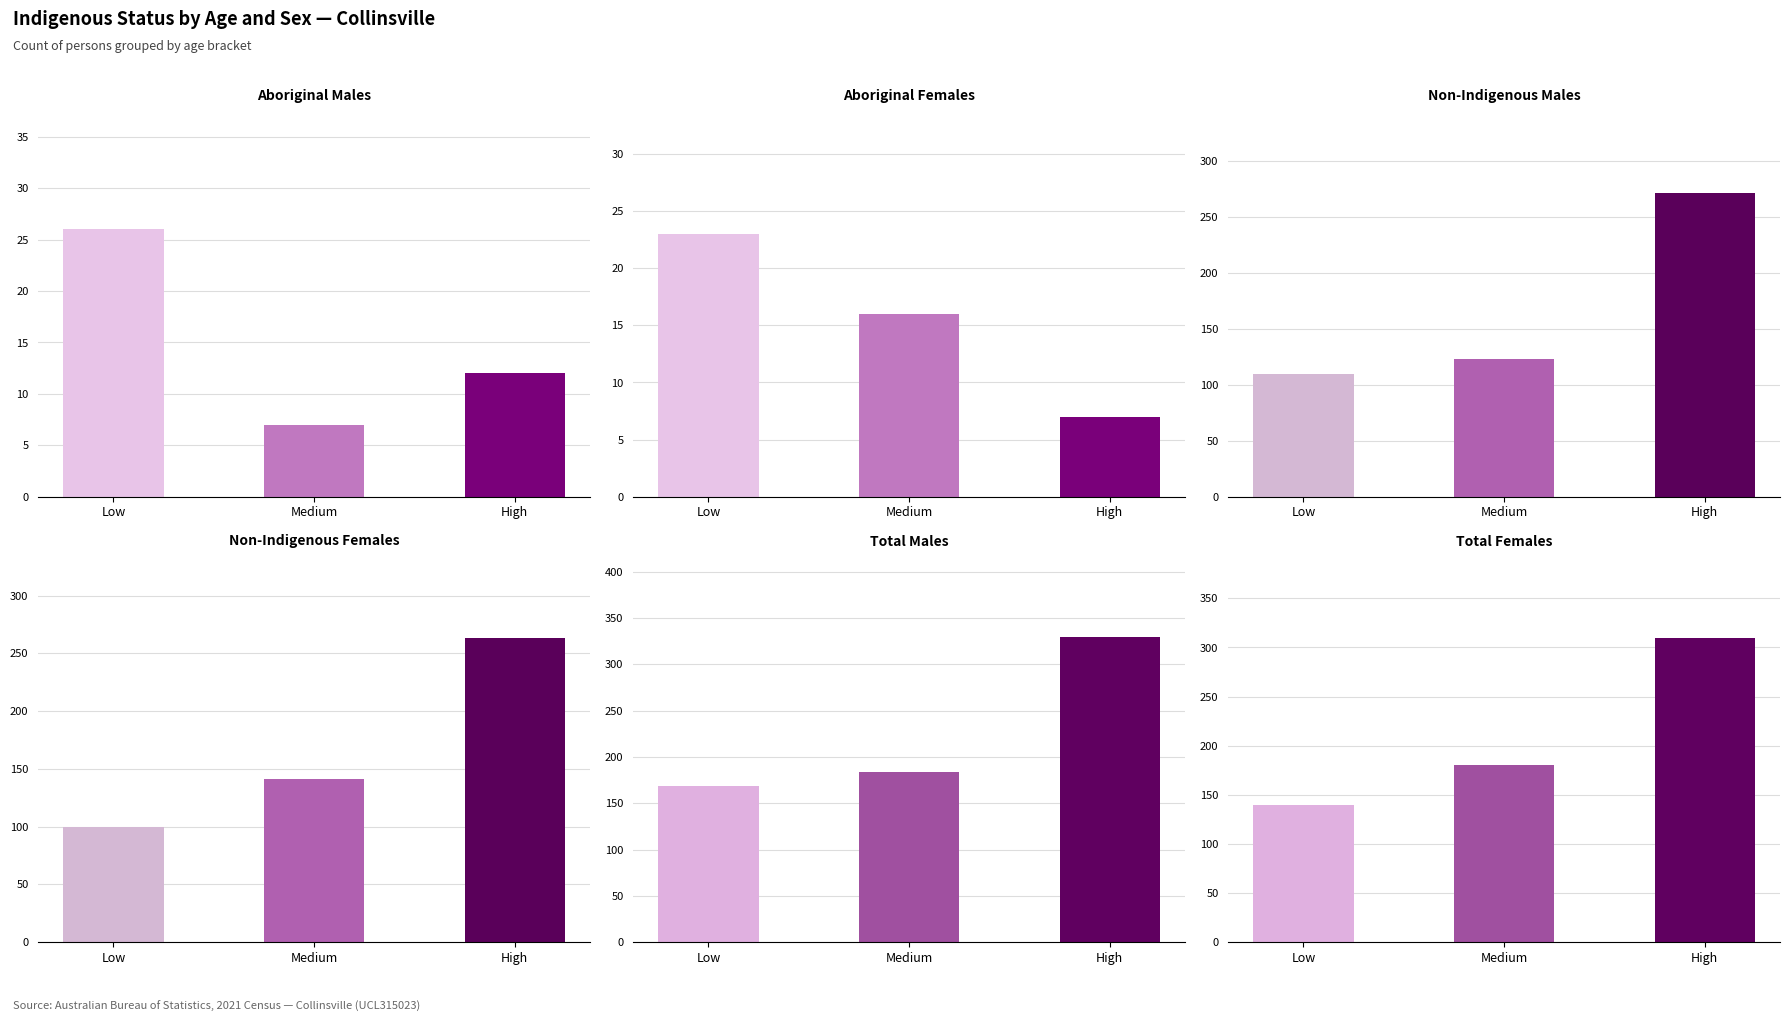

How many bars are there in total?

18